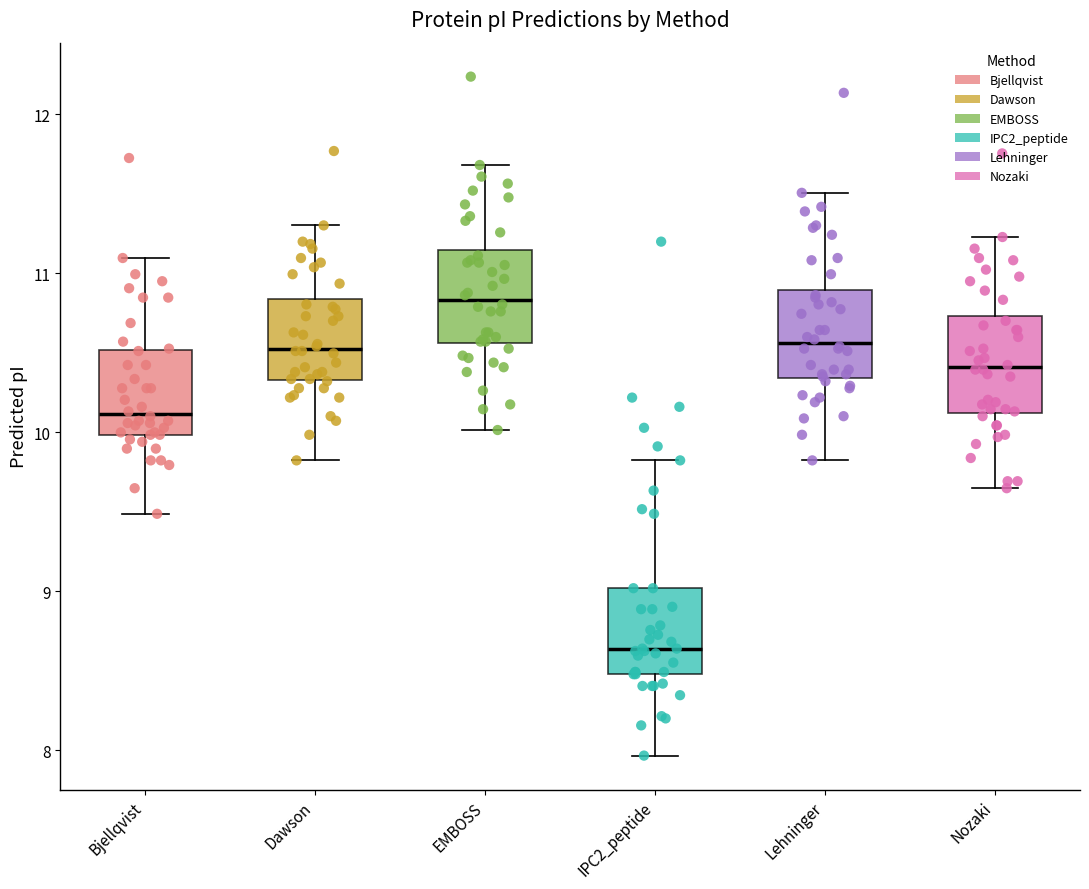

Which box has the highest median line?

EMBOSS